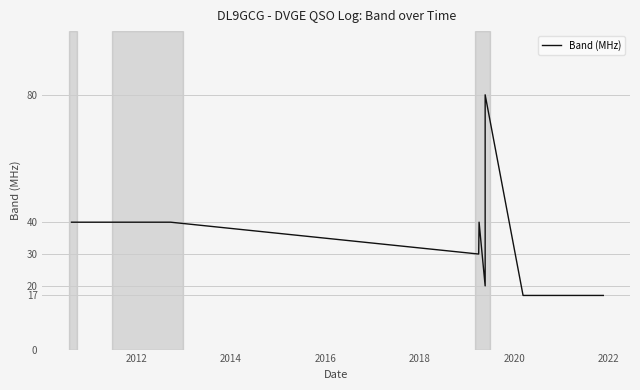

What is the average value?

37